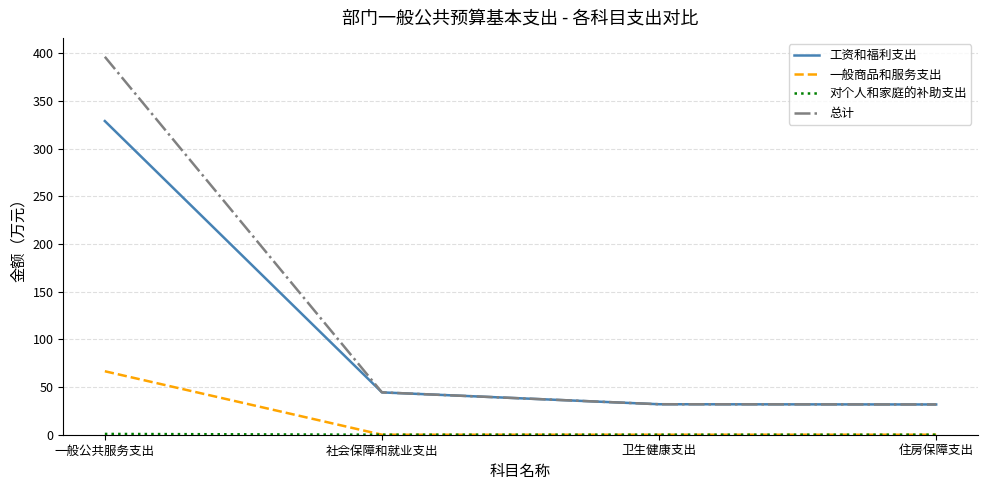

What is the difference between the second highest and second lowest values in the 工资和福利支出 series?

12.4